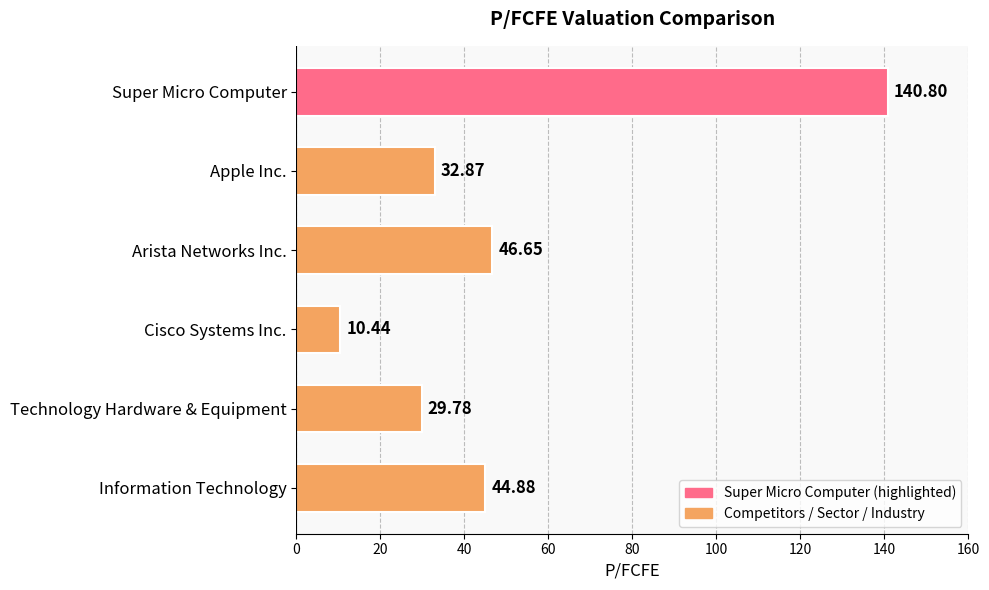

Between Technology Hardware & Equipment and Cisco Systems Inc., which is larger?

Technology Hardware & Equipment